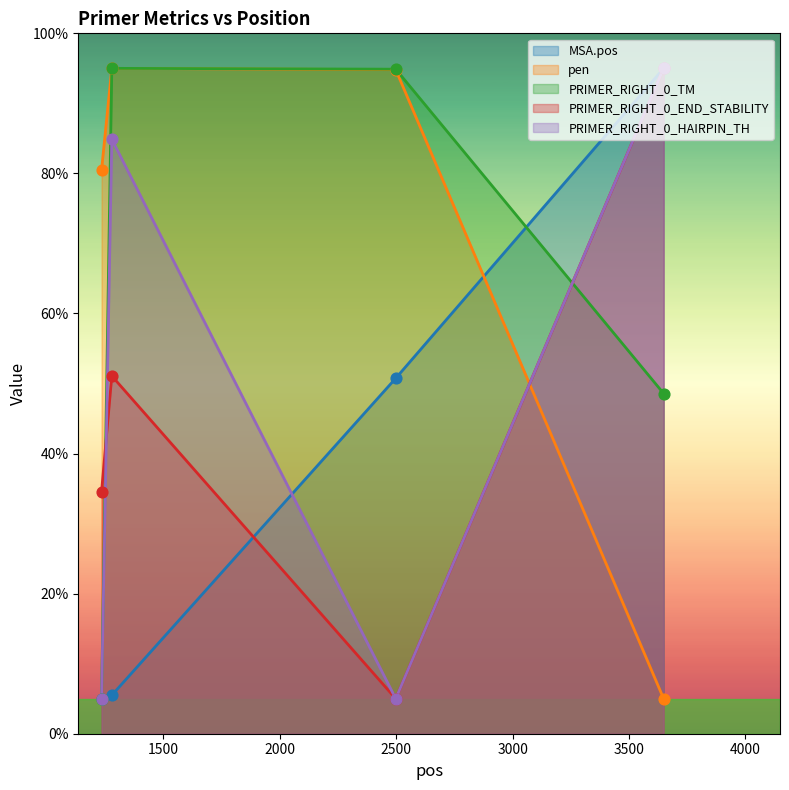

Which series contains the highest Y value?

MSA.pos